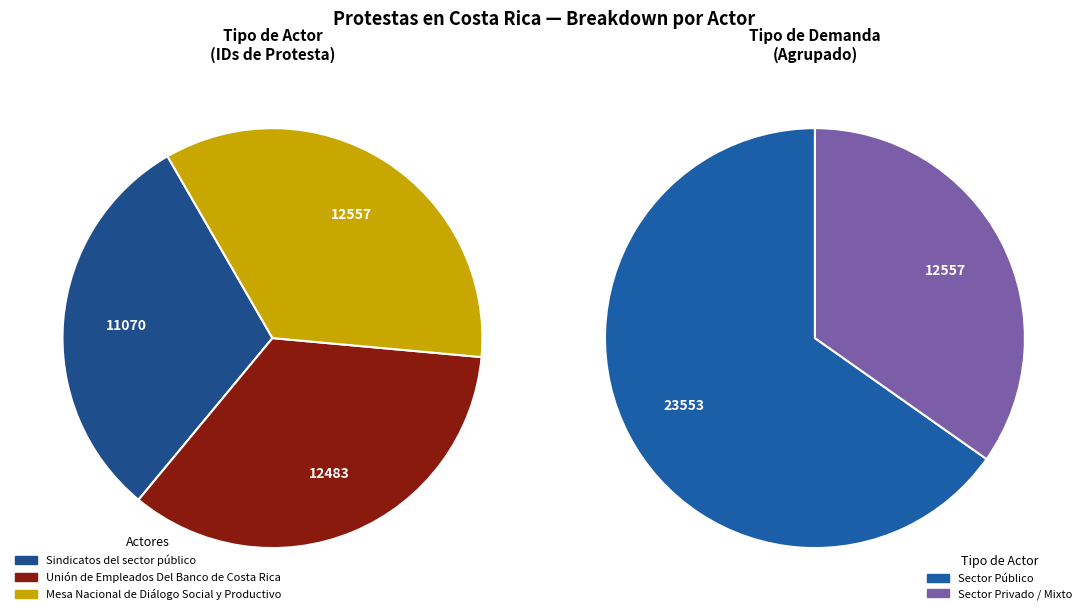

Is there any slice that represents more than half of the pie?

No